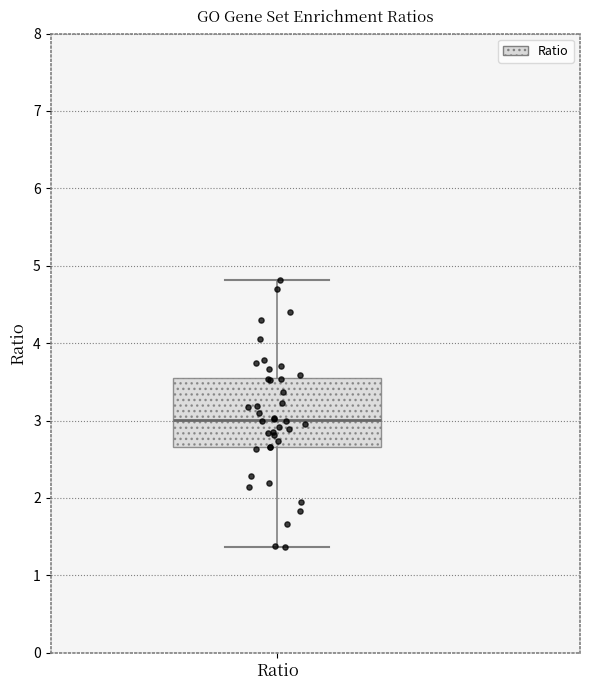

Transcribe this box plot: give where the median line is, the range the box spans, and where the two whiskers end, as read against the y-axis. The values are not printed on the chart, so give them approximately, as read against the axis.

median 3.0, box 2.7 to 3.5, whiskers 1.4 to 4.8